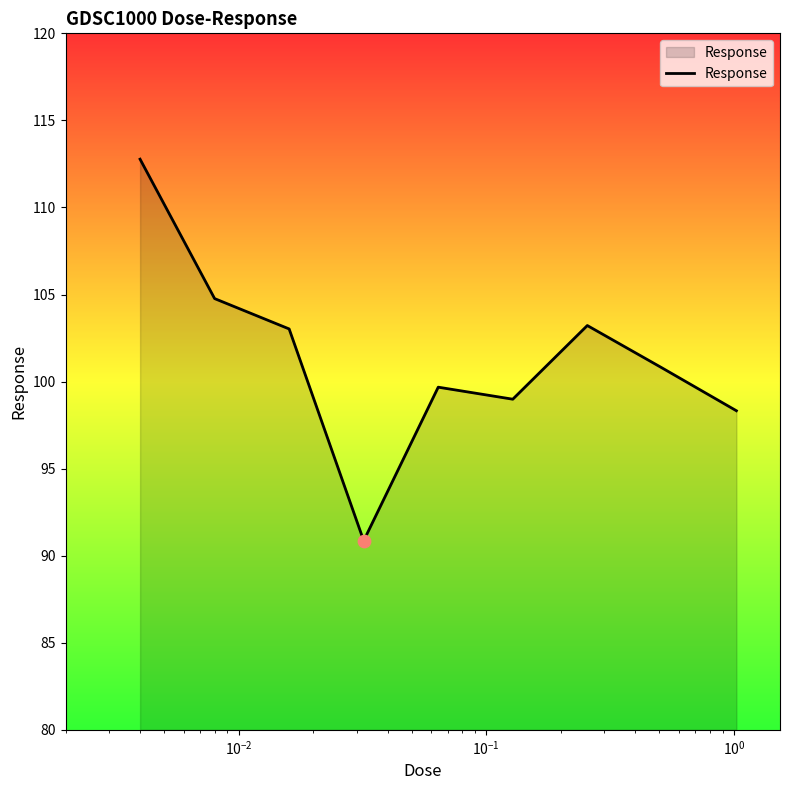

What is the minimum value shown in the chart?

90.9